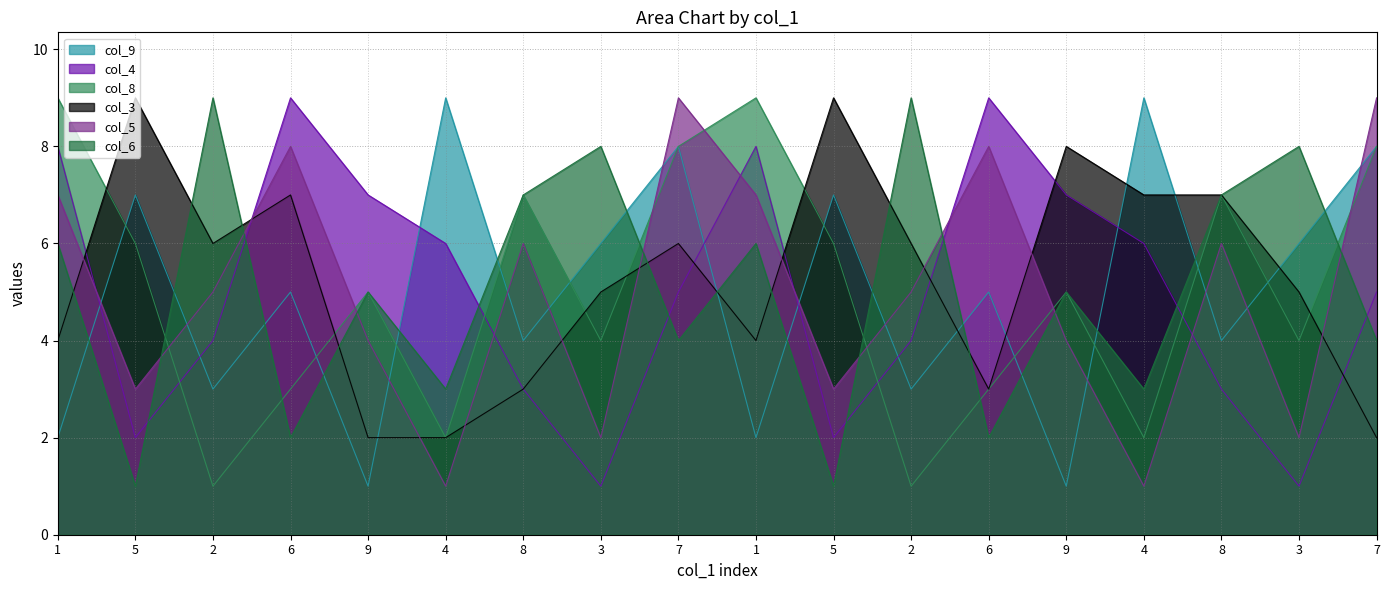

Which series has the largest range (max minus min)?

col_9